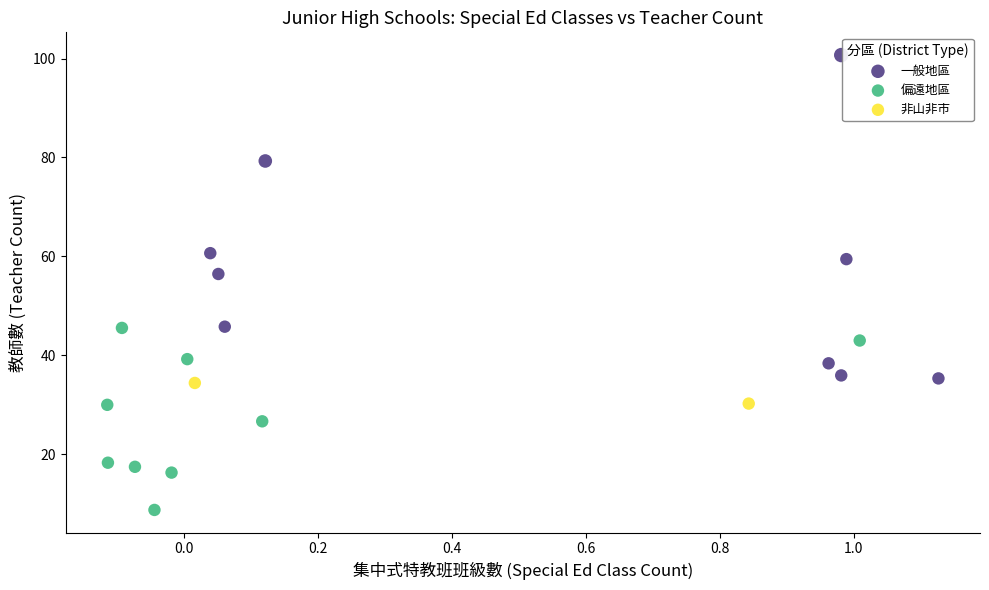

What are all the series names shown in the legend?

一般地區, 偏遠地區, 非山非市